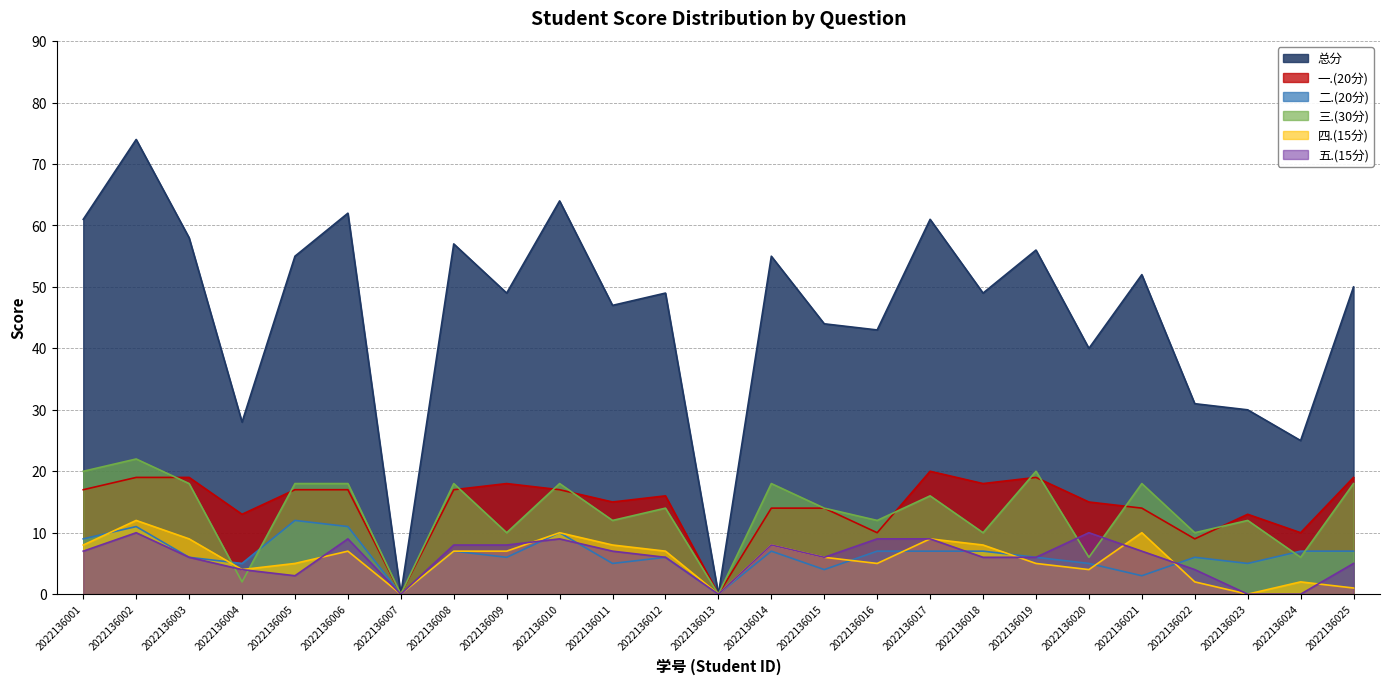

True or false: 四.(15分) has a value of 9 at 2022136017.

True